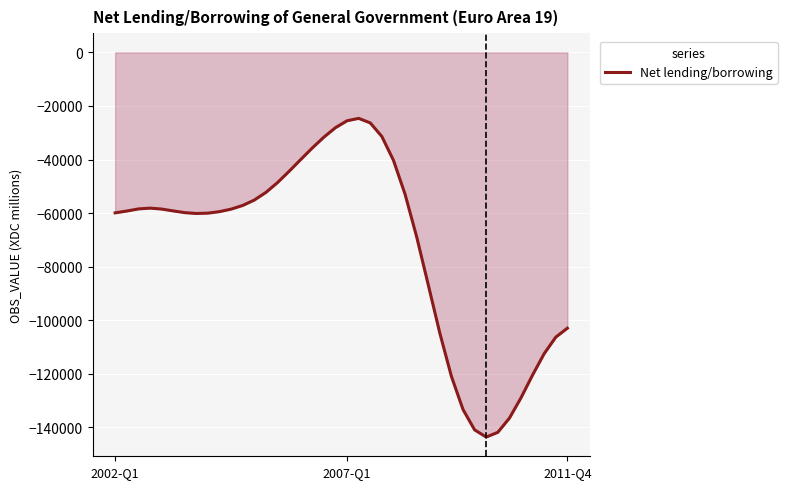

What is the smallest value displayed?

-143605.2